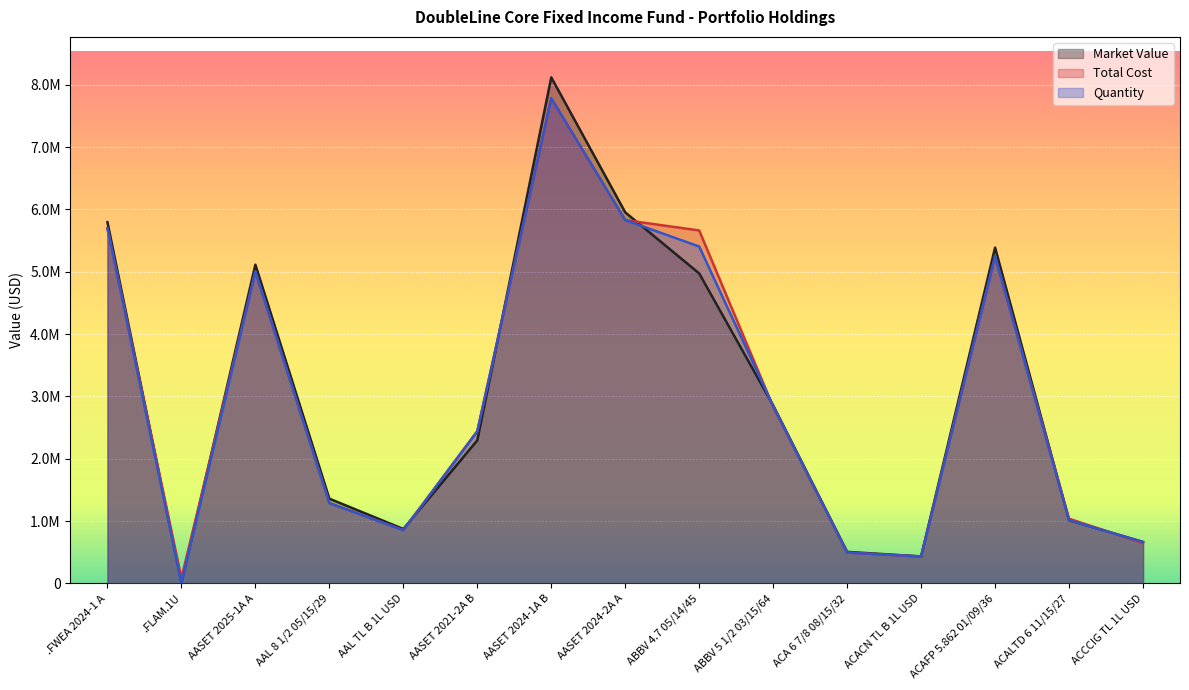

What is the approximate value of Market Value at AASET 2024-2A A?

5952089.0